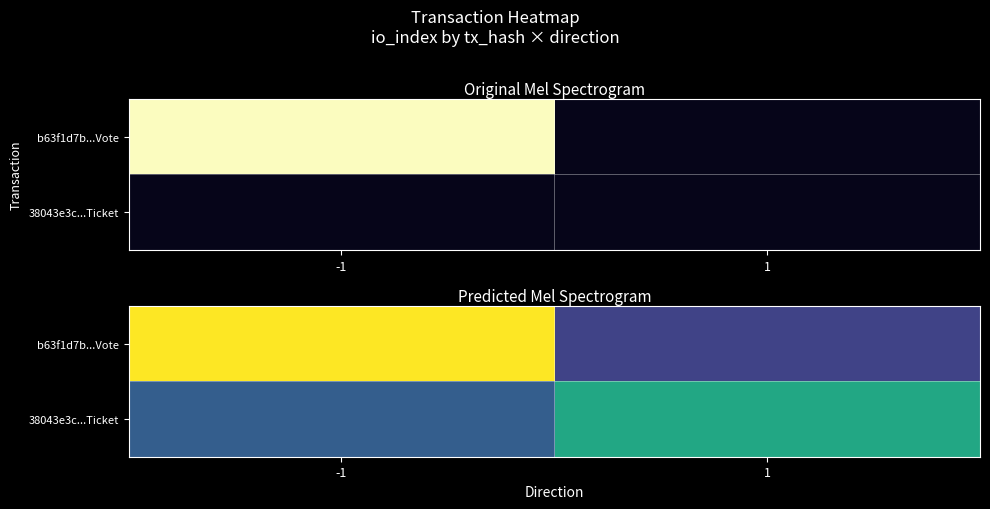

How many distinct data groups are displayed?

2